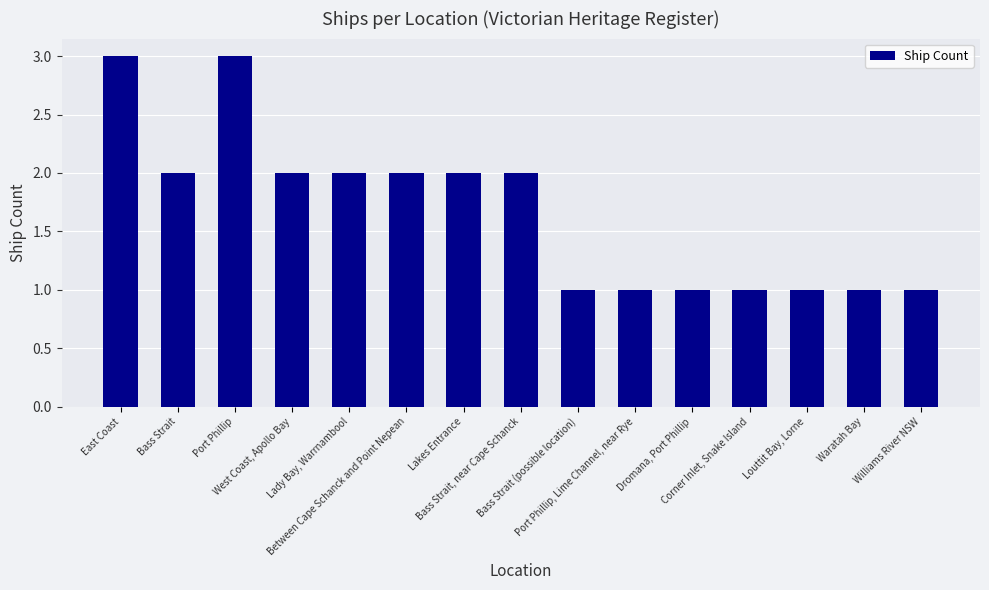

What position from the right is Bass Strait, near Cape Schanck?

8